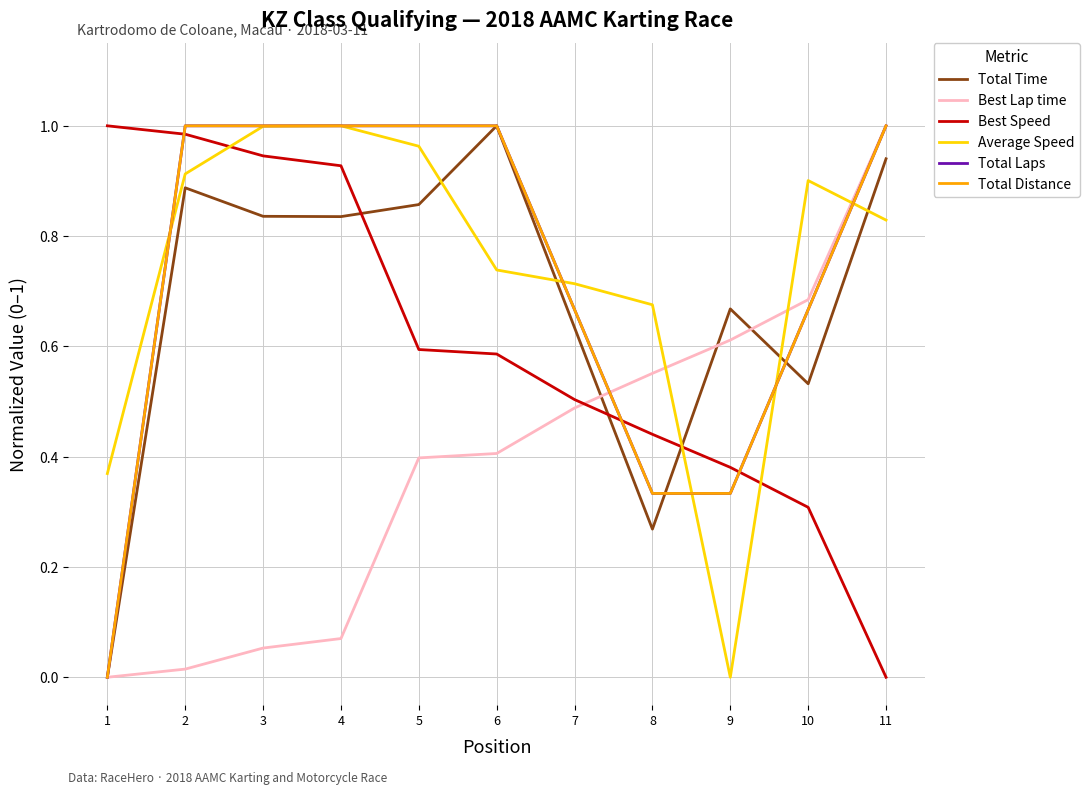

Reading left to right, transcribe all the data shown in this chart.

Total Time: 1=0.0	2=0.9	3=0.8	4=0.8	5=0.9	6=1.0	7=0.6	8=0.3	9=0.7	10=0.5	11=0.9
Best Lap time: 1=0.0	2=0.0	3=0.1	4=0.1	5=0.4	6=0.4	7=0.5	8=0.6	9=0.6	10=0.7	11=1.0
Best Speed: 1=1.0	2=1.0	3=0.9	4=0.9	5=0.6	6=0.6	7=0.5	8=0.4	9=0.4	10=0.3	11=0.0
Average Speed: 1=0.4	2=0.9	3=1.0	4=1.0	5=1.0	6=0.7	7=0.7	8=0.7	9=0.0	10=0.9	11=0.8
Total Laps: 1=0.0	2=1.0	3=1.0	4=1.0	5=1.0	6=1.0	7=0.7	8=0.3	9=0.3	10=0.7	11=1.0
Total Distance: 1=0.0	2=1.0	3=1.0	4=1.0	5=1.0	6=1.0	7=0.7	8=0.3	9=0.3	10=0.7	11=1.0